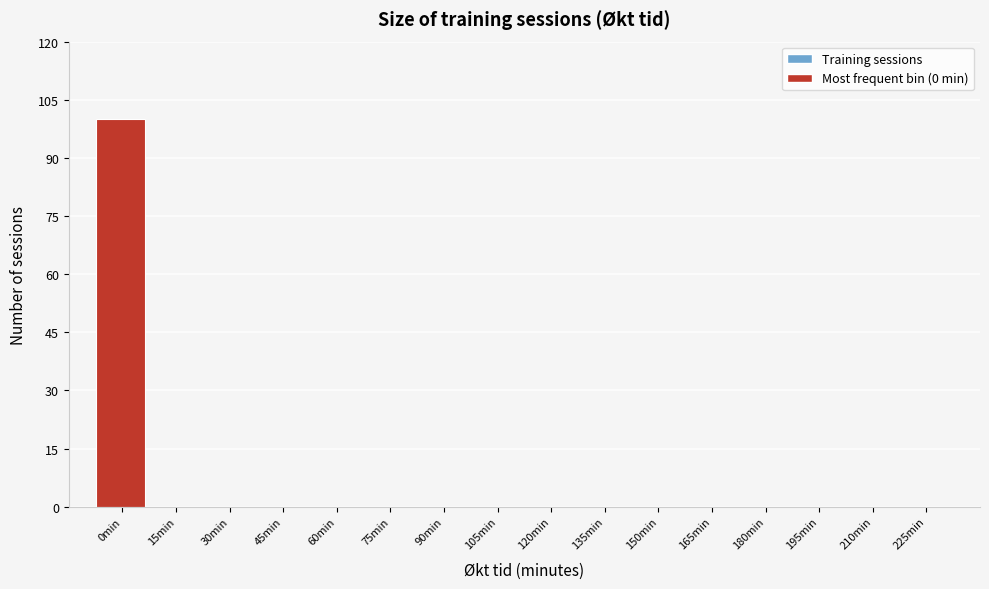

Reading right to left, transcribe all the data shown in this chart.

225min=0	210min=0	195min=0	180min=0	165min=0	150min=0	135min=0	120min=0	105min=0	90min=0	75min=0	60min=0	45min=0	30min=0	15min=0	0min=100